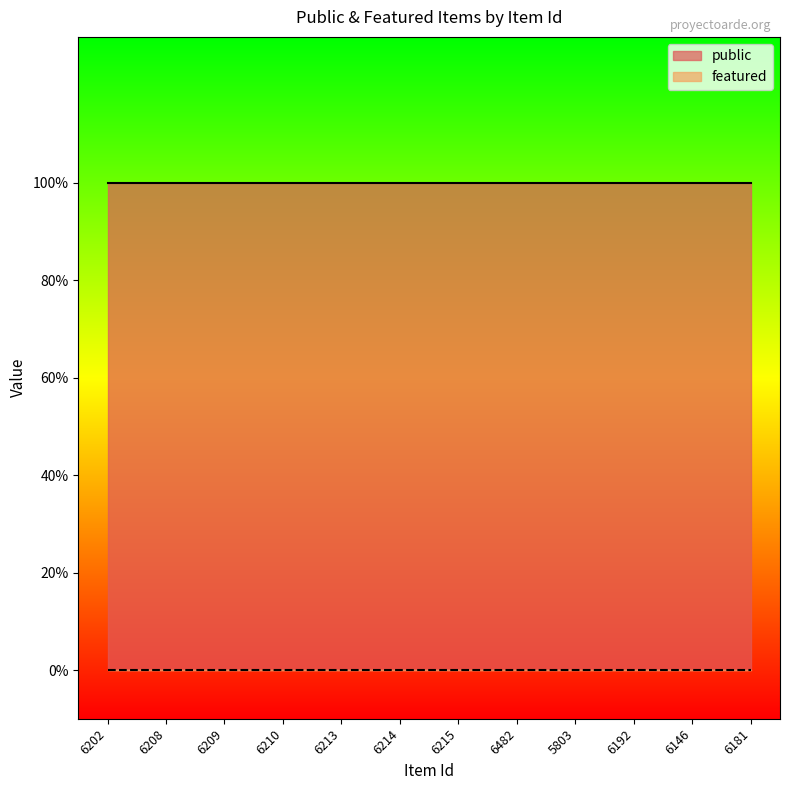

True or false: public has a value of 1 at 6214.

True